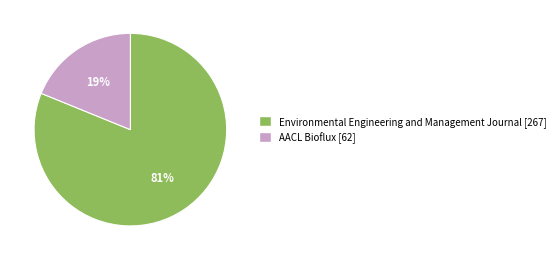

Is the sum of AACL Bioflux and Environmental Engineering and Management Journal greater than half?

Yes